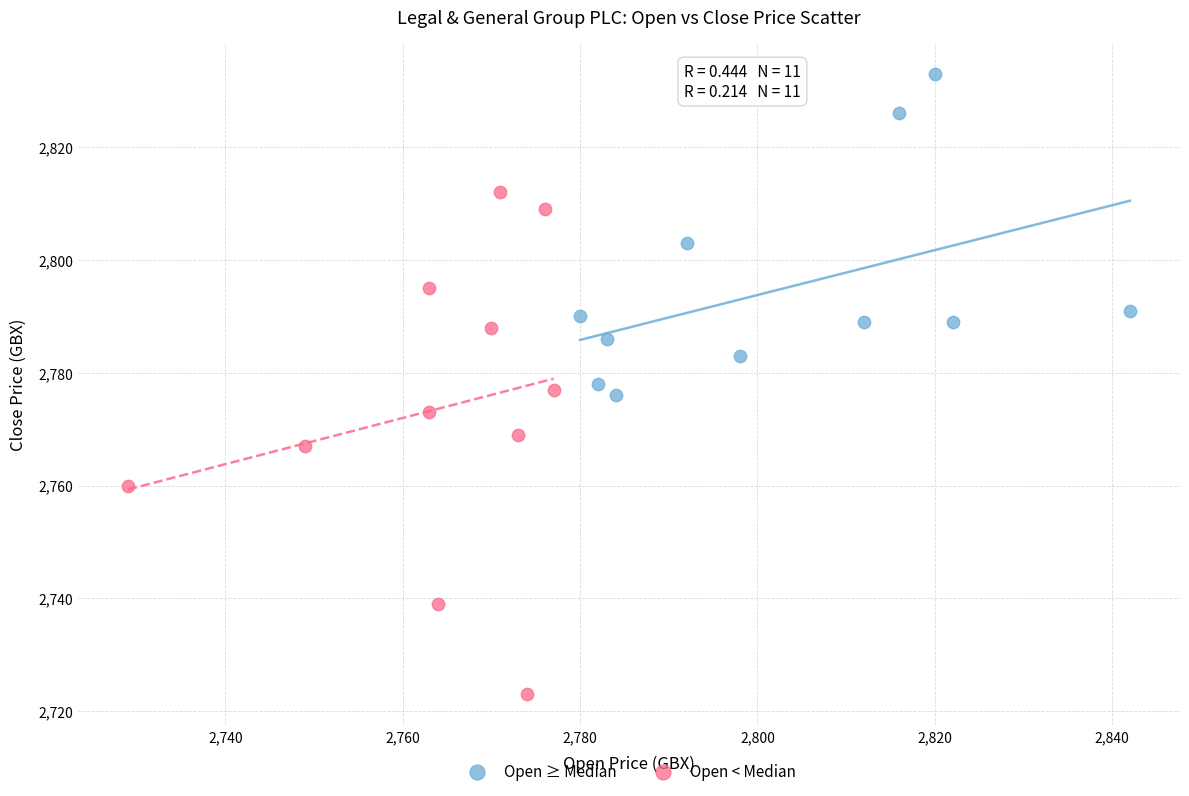

Which series reaches the maximum Y coordinate?

Open ≥ Median